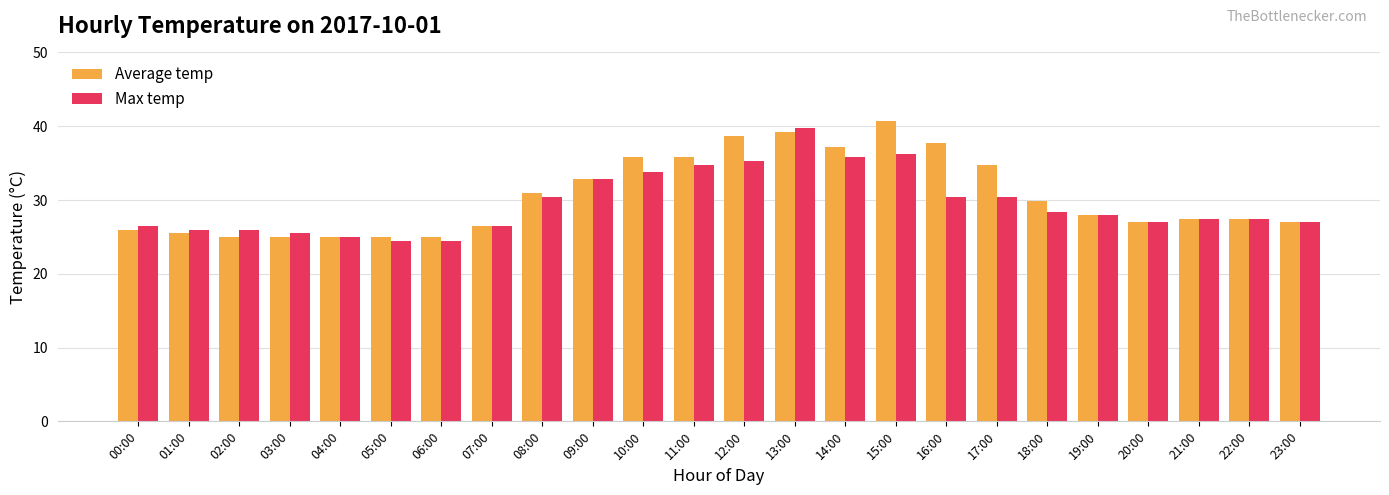

What is the difference between the maximum and minimum values in the Average temp series?

15.7